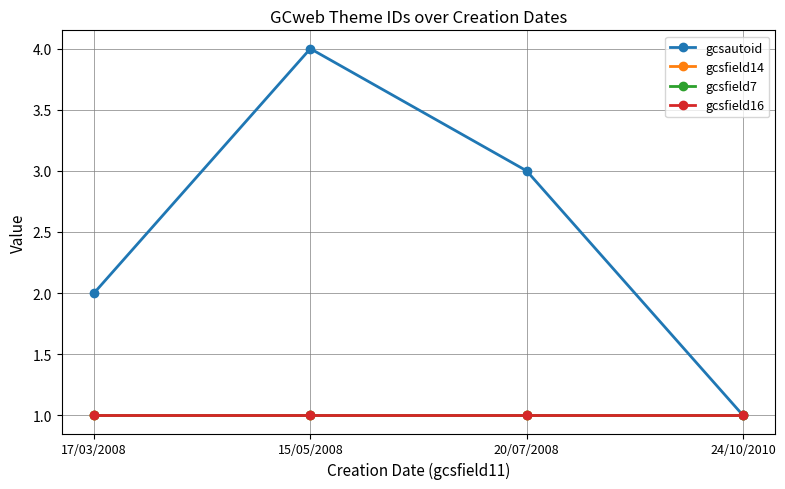

Reading left to right, transcribe all the data shown in this chart.

gcsautoid: 17/03/2008=2	15/05/2008=4	20/07/2008=3	24/10/2010=1
gcsfield14: 17/03/2008=1	15/05/2008=1	20/07/2008=1	24/10/2010=1
gcsfield7: 17/03/2008=1	15/05/2008=1	20/07/2008=1	24/10/2010=1
gcsfield16: 17/03/2008=1	15/05/2008=1	20/07/2008=1	24/10/2010=1